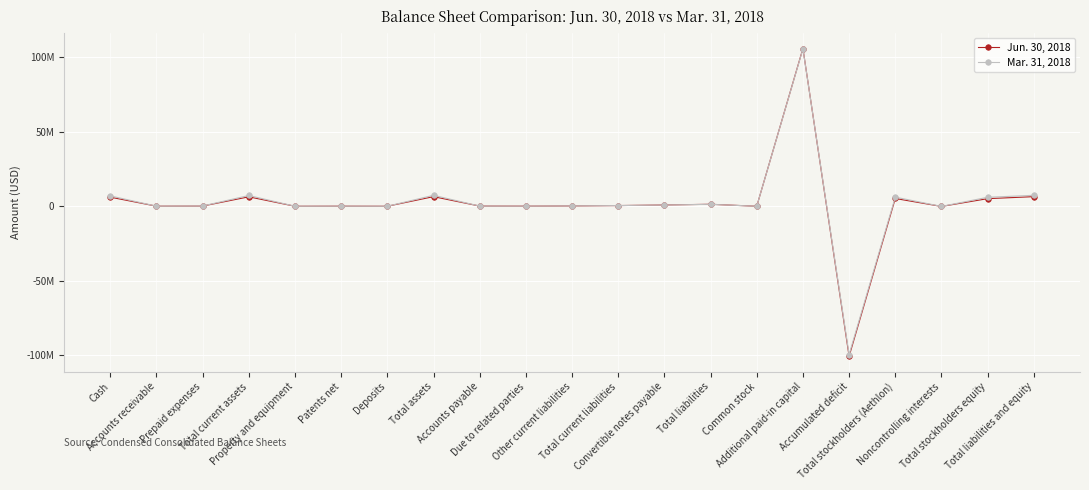

What is the value of the Mar. 31, 2018 point at the 5th from the left?

27552